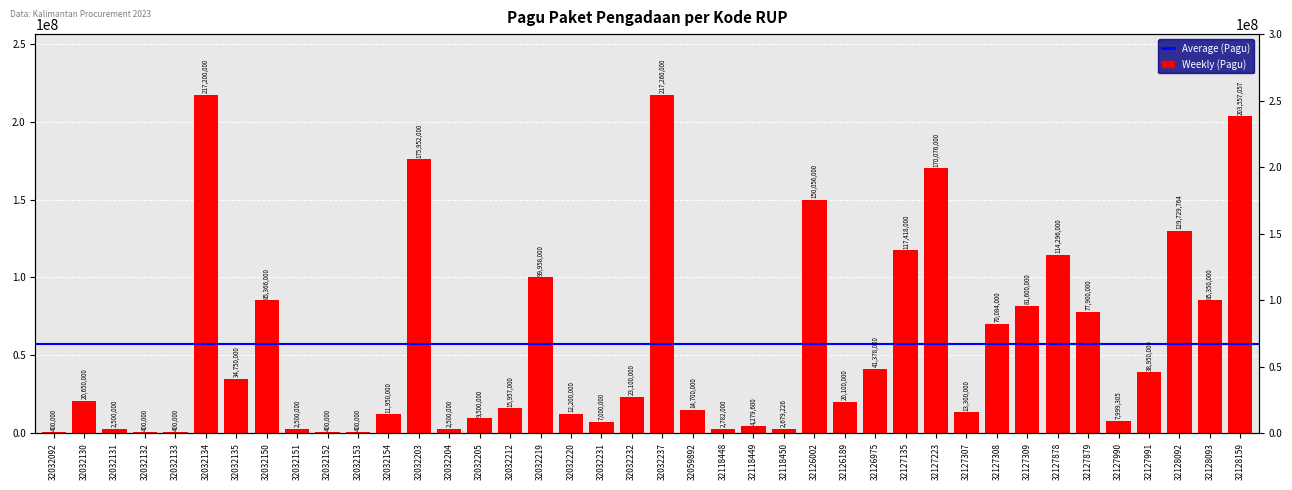

What value does the data have at 32059892?

14700000